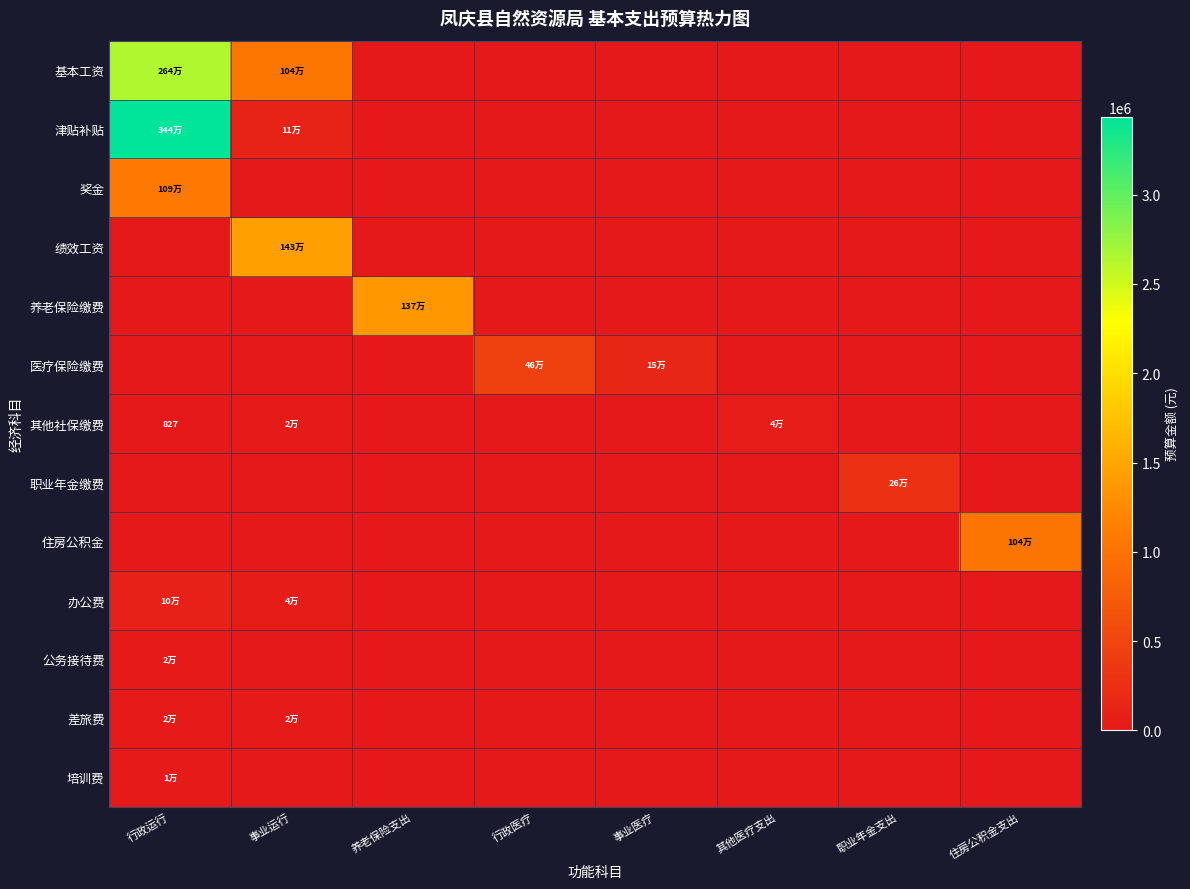

Which series has the widest spread of values?

津贴补贴